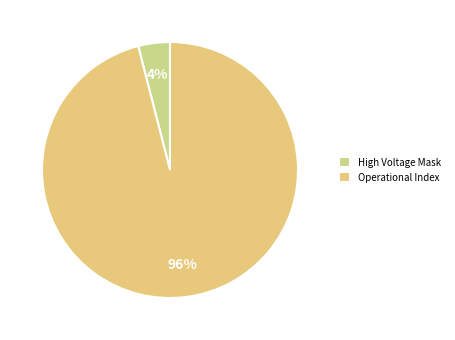

Count the number of slices in the pie.

2